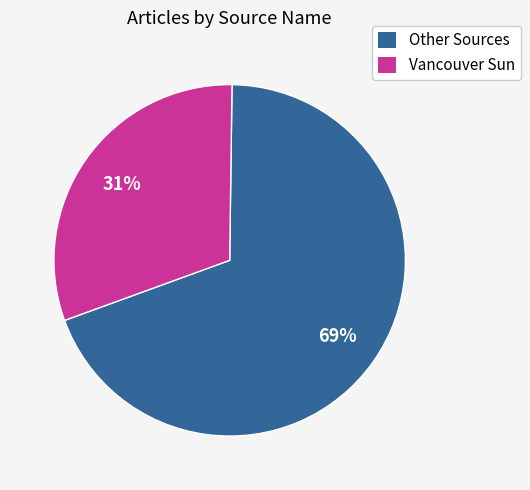

Which category accounts for the majority?

Other Sources